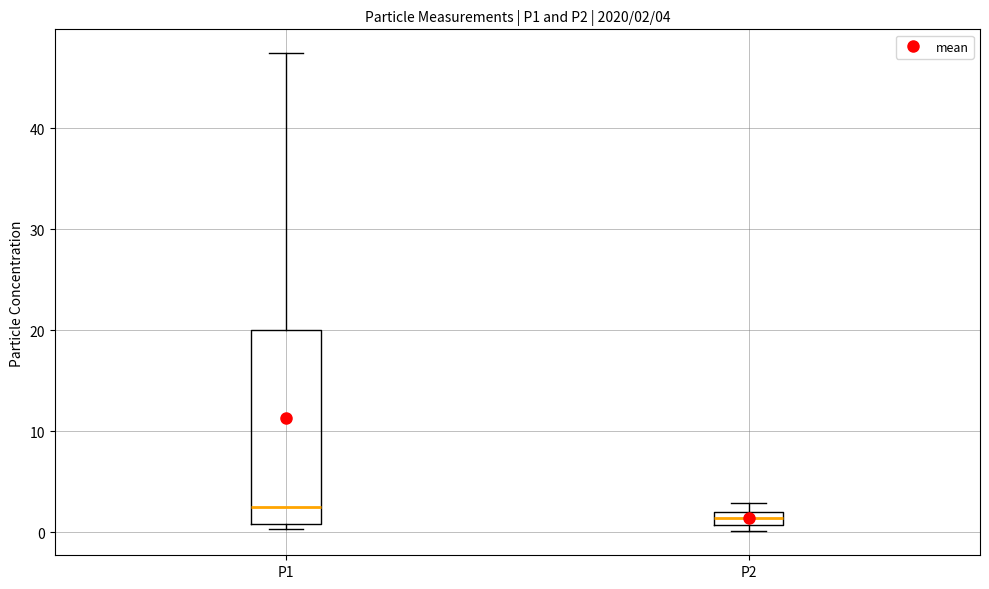

Which box has the highest median line?

P1